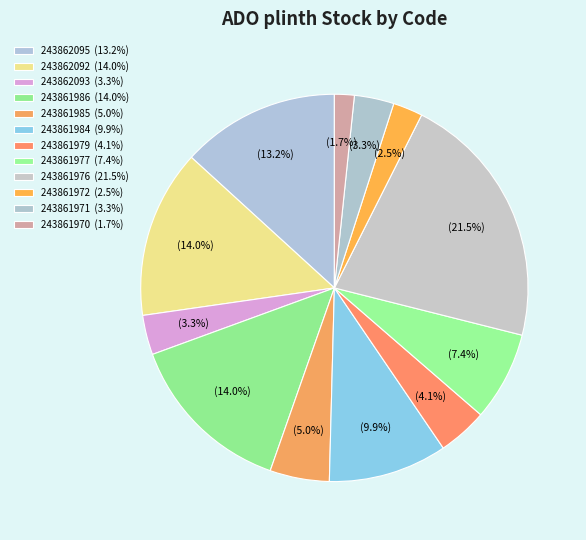

Count the number of slices in the pie.

12